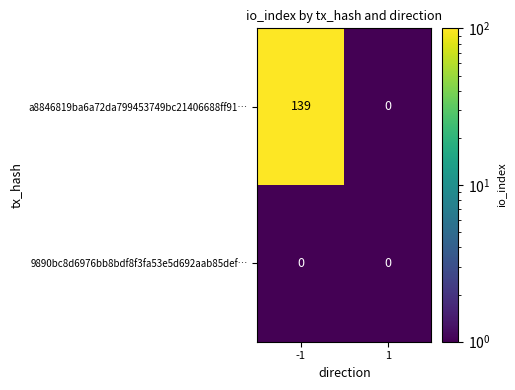

Reading left to right, what are all the values shown in this chart?

a8846819ba6a72da799453749bc21406688ff91…: -1=139	1=0
9890bc8d6976bb8bdf8f3fa53e5d692aab85def…: -1=0	1=0